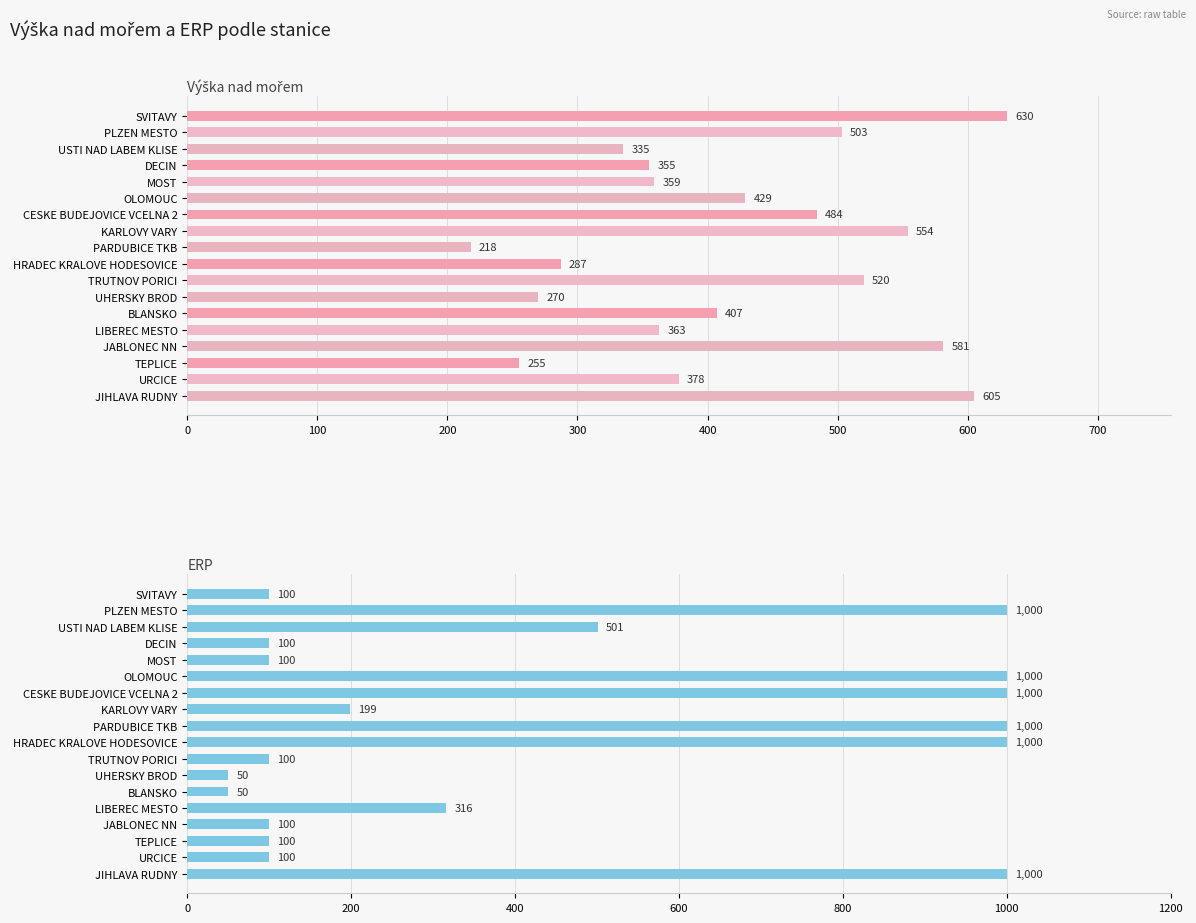

How many bars are there in each group?

2